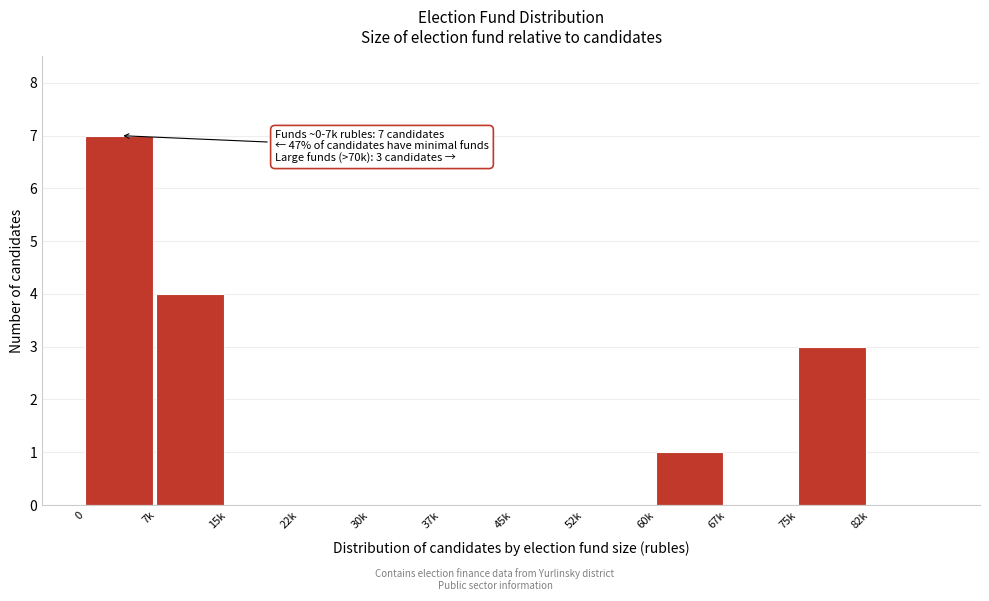

Reading left to right, what are all the values shown in this chart?

0=7	7k=4	15k=0	22k=0	30k=0	37k=0	45k=0	52k=0	60k=1	67k=0	75k=3	82k=0